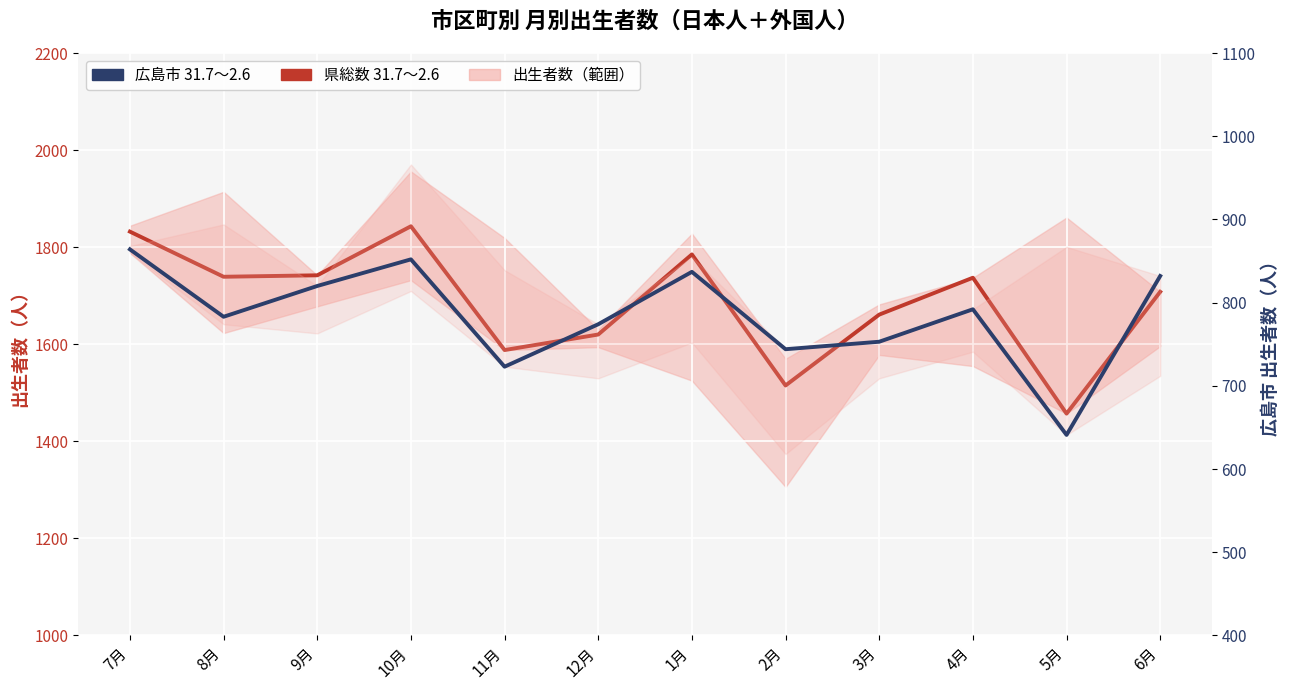

How many values in the 県総数 31.7～2.6 series exceed 1737?

5